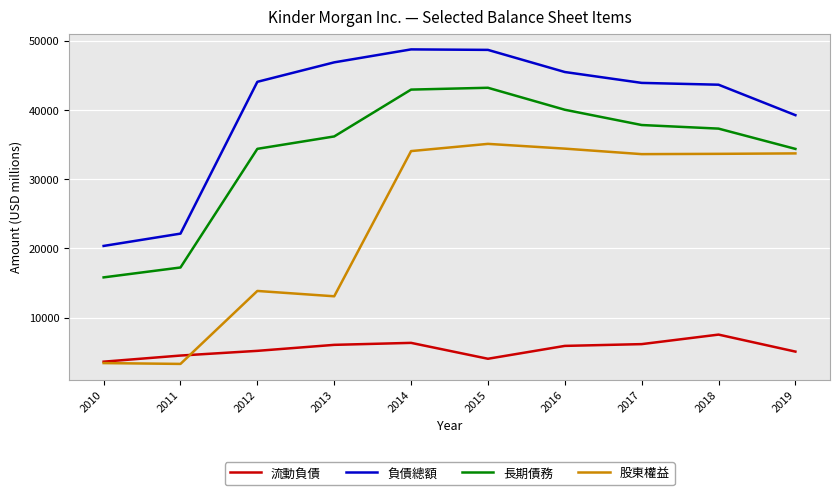

At how many categories does at least one series exceed 48076?

2